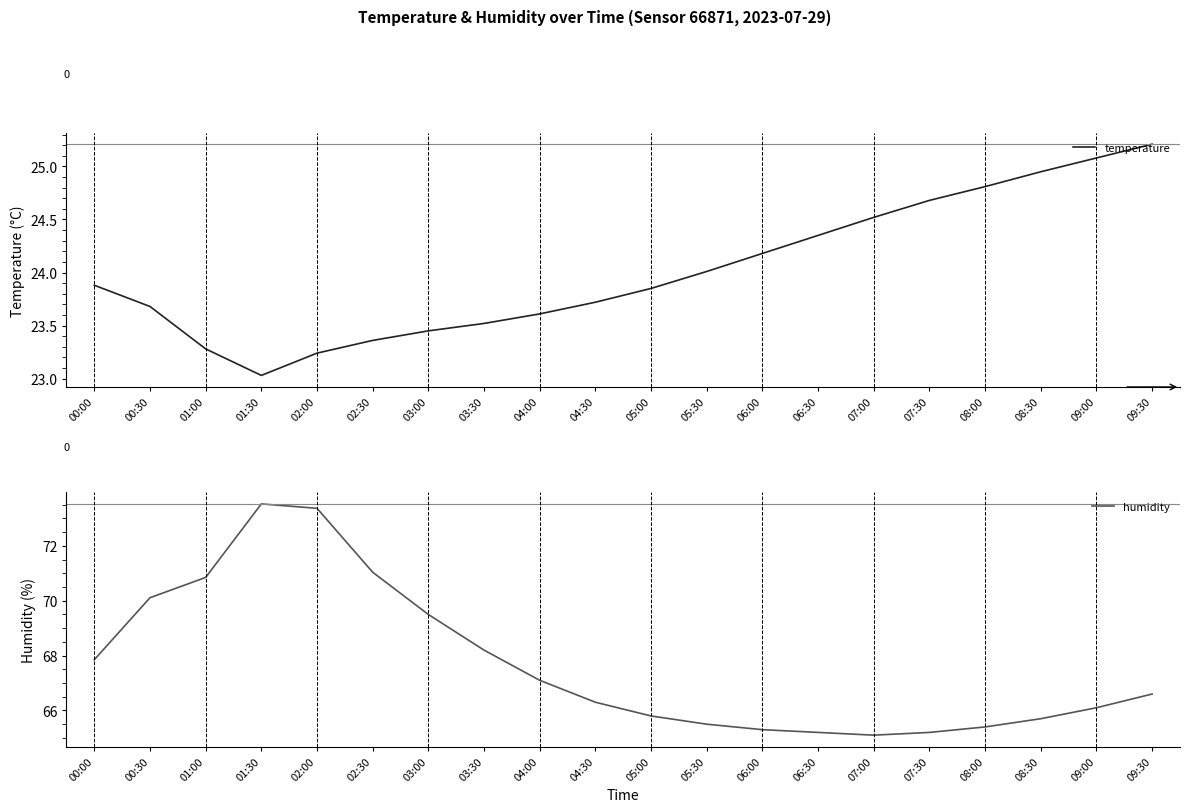

The temperature series shows 6.4 at 06:30. True or false?

False